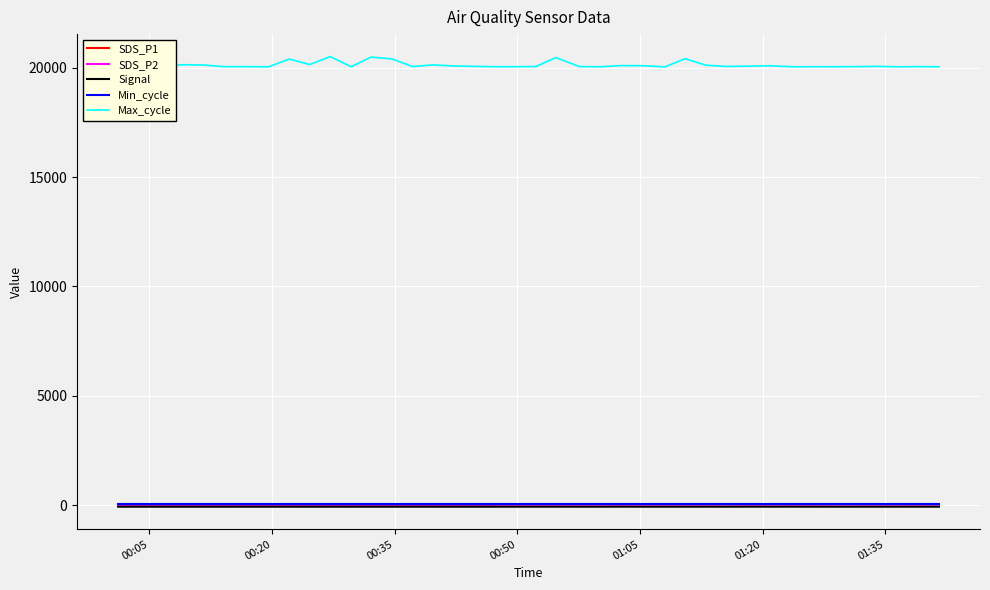

Which series has the largest total across all categories?

Max_cycle